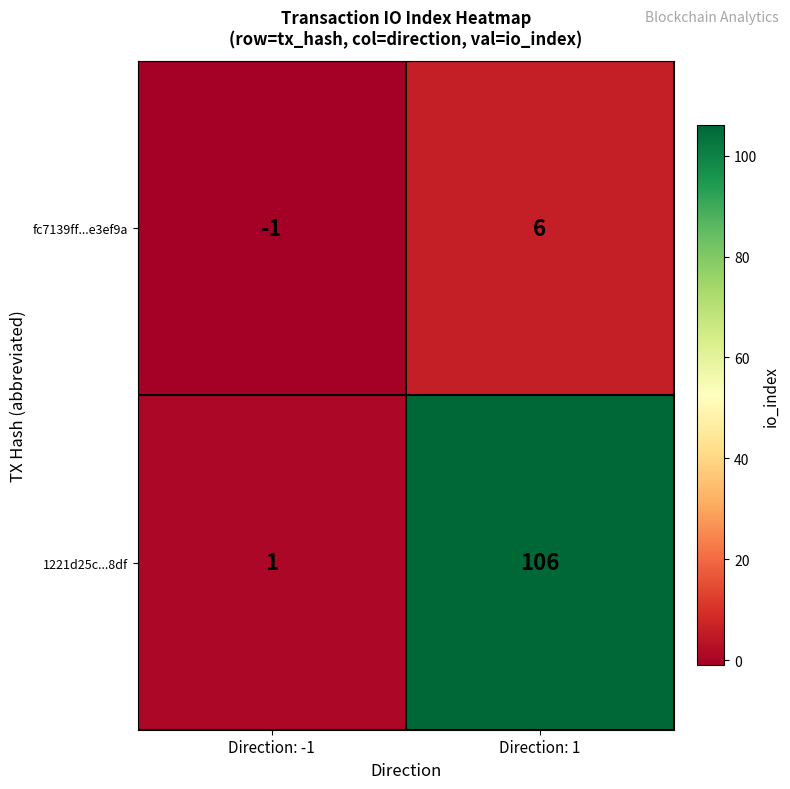

Where is fc7139ff...e3ef9a nearest to the value 2?

Direction: -1